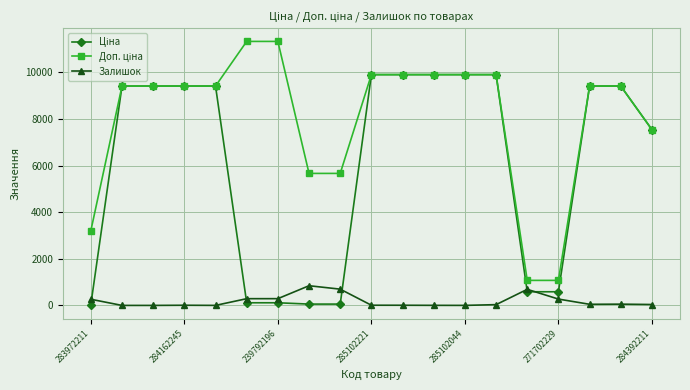

What is the highest value of the Залишок series?

845.0